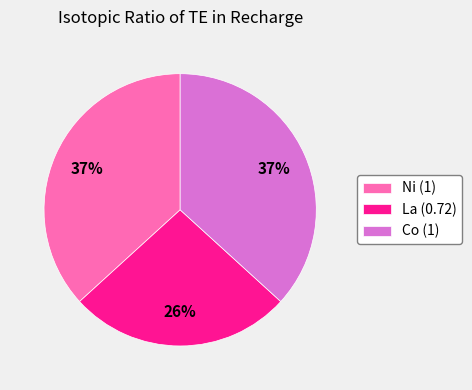

Is La (0.72) the majority of the pie?

No